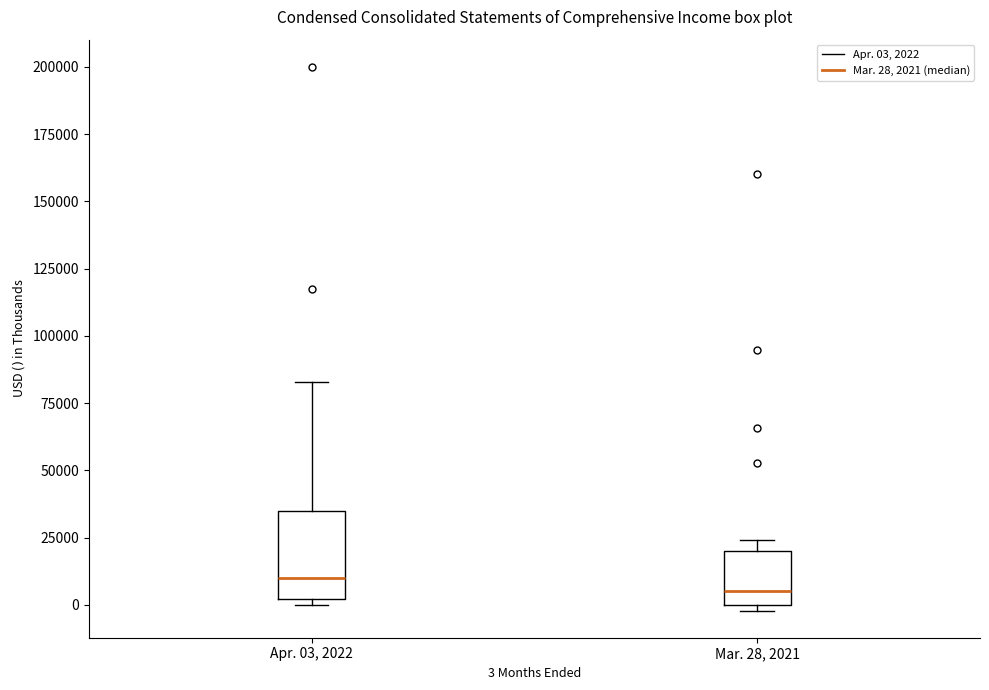

Reading left to right, read every box against the y-axis: the position of its median line, the range the box covers, and the ends of its whiskers. The values are not printed on the chart, so give them approximately, as read against the axis.

Apr. 03, 2022: median 10000, box 0 to 35000, whiskers 0 (just below the box's lower edge) to 85000
Mar. 28, 2021: median 5000, box 0 to 20000, whiskers 0 (just below the box's lower edge) to 25000